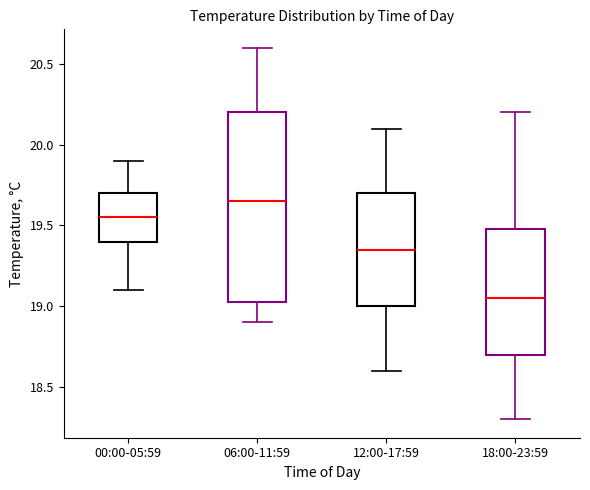

Reading left to right, transcribe this box plot: for each box, give where its median line is, the range the box spans, and where its two whiskers end, as read against the y-axis. The values are not printed on the chart, so give them approximately, as read against the axis.

00:00-05:59: median 19.55, box 19.40 to 19.70, whiskers 19.10 to 19.90
06:00-11:59: median 19.65, box 19.05 to 20.20, whiskers 18.90 to 20.60
12:00-17:59: median 19.35, box 19.00 to 19.70, whiskers 18.60 to 20.10
18:00-23:59: median 19.05, box 18.70 to 19.50, whiskers 18.30 to 20.20